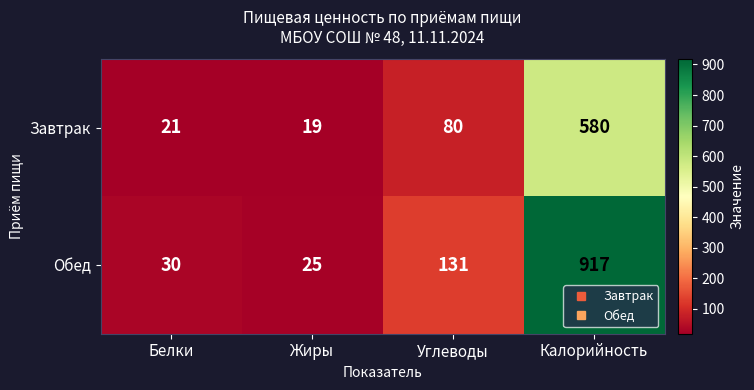

At how many categories does at least one series exceed 232?

1